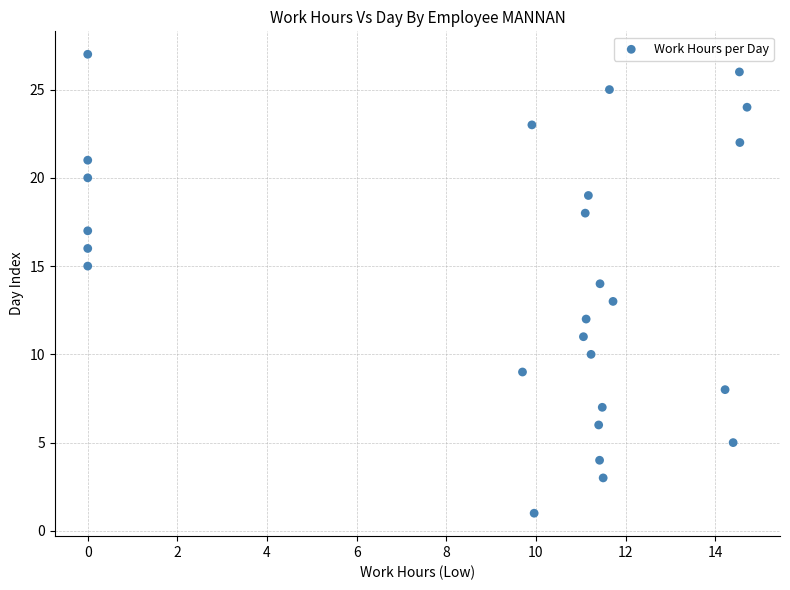

What is the range of Y values (max minus min)?

26